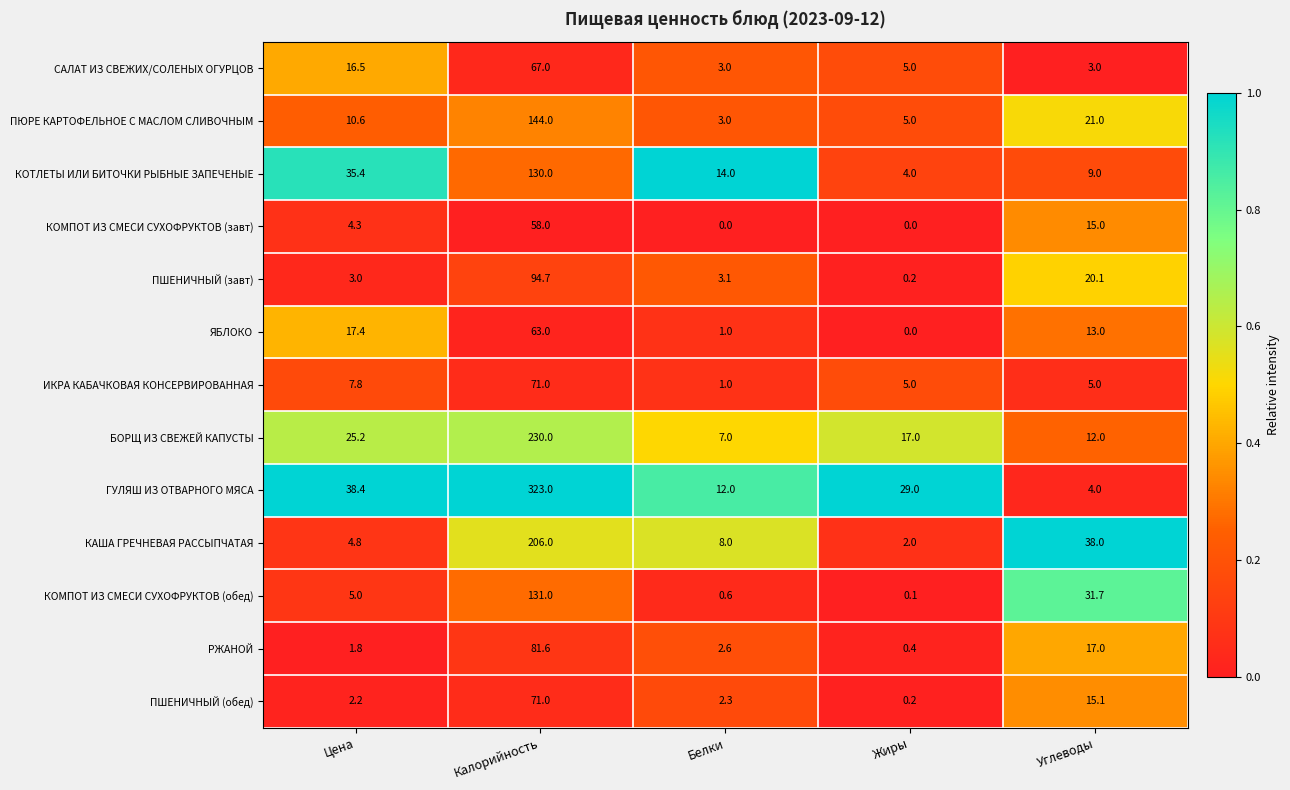

What is the spread (max minus min) of values at Жиры?

29.0